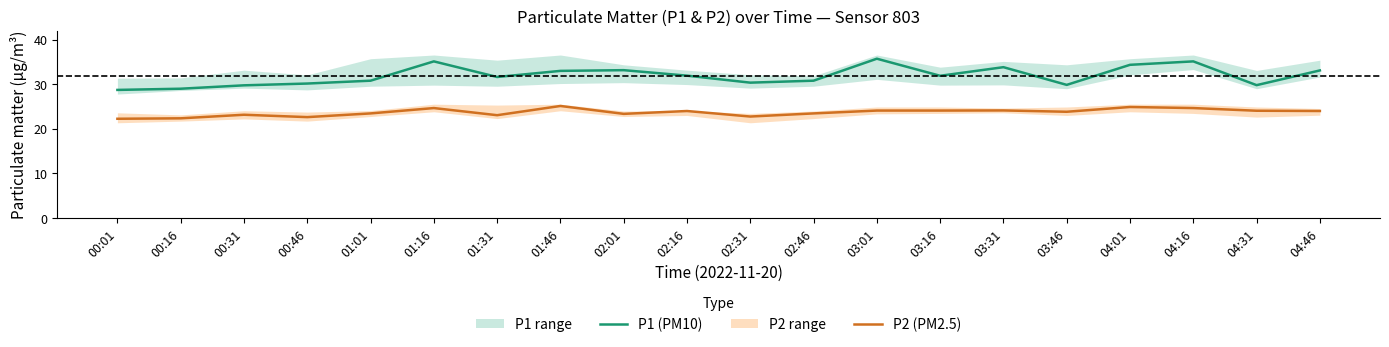

What is the label of the 1st point from the left?

00:01